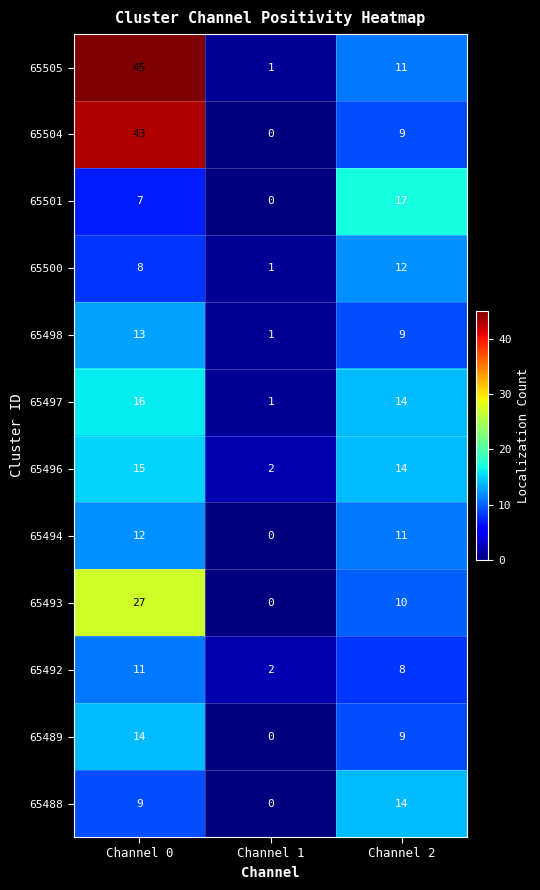

List the labels in order of 65500 value, largest first.

Channel 2, Channel 0, Channel 1